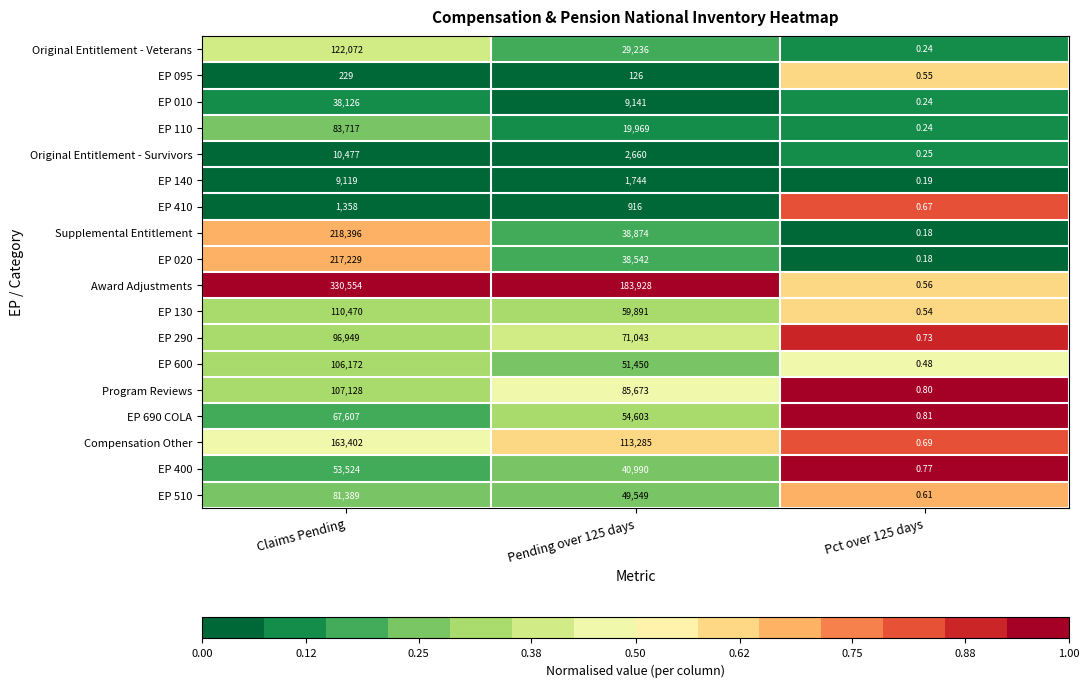

Which category has the highest value across all series?

Claims Pending